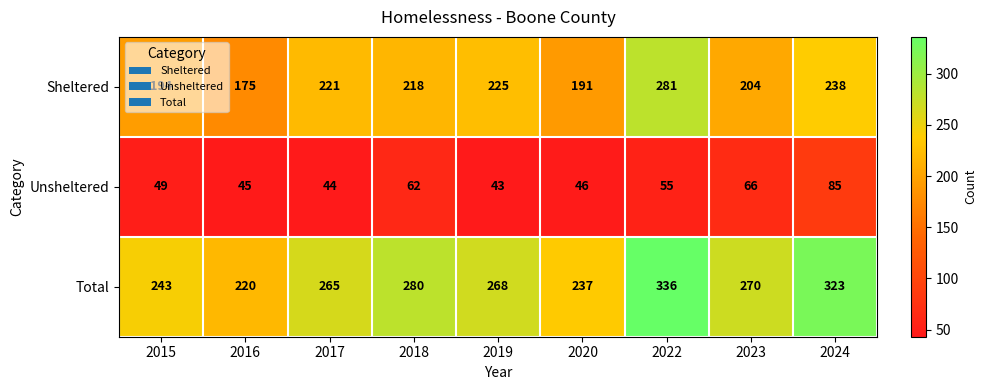

List the series in order of their overall mean, highest first.

Total, Sheltered, Unsheltered